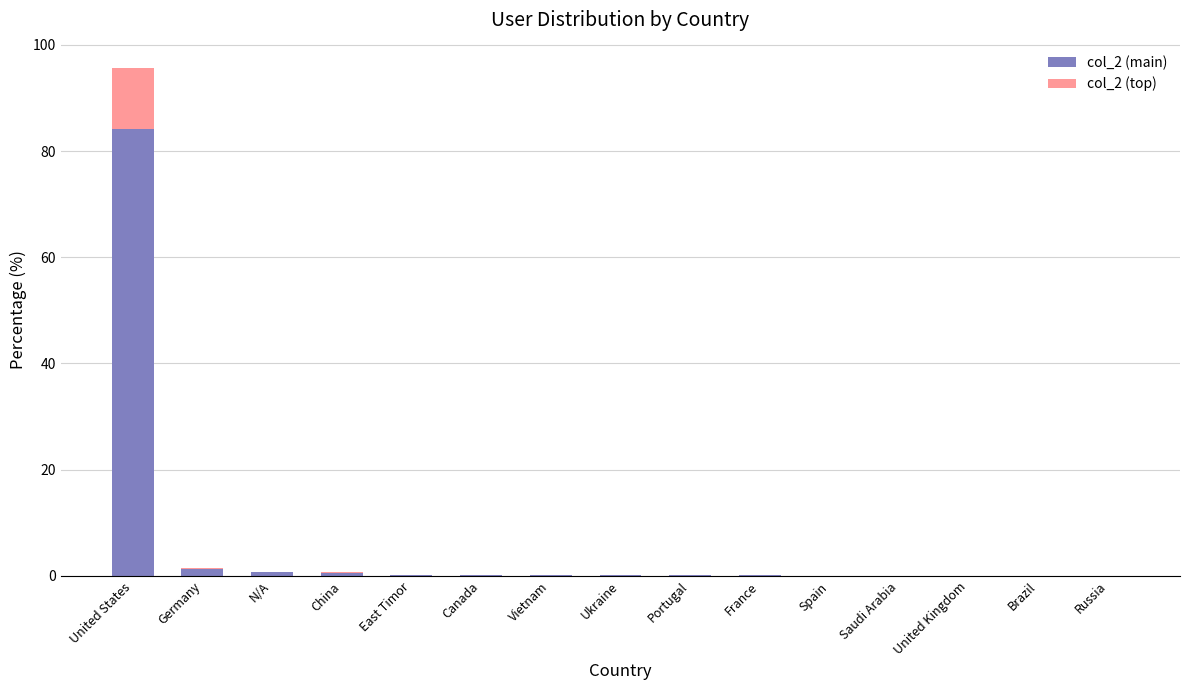

At which category is the sum across all series the highest?

United States